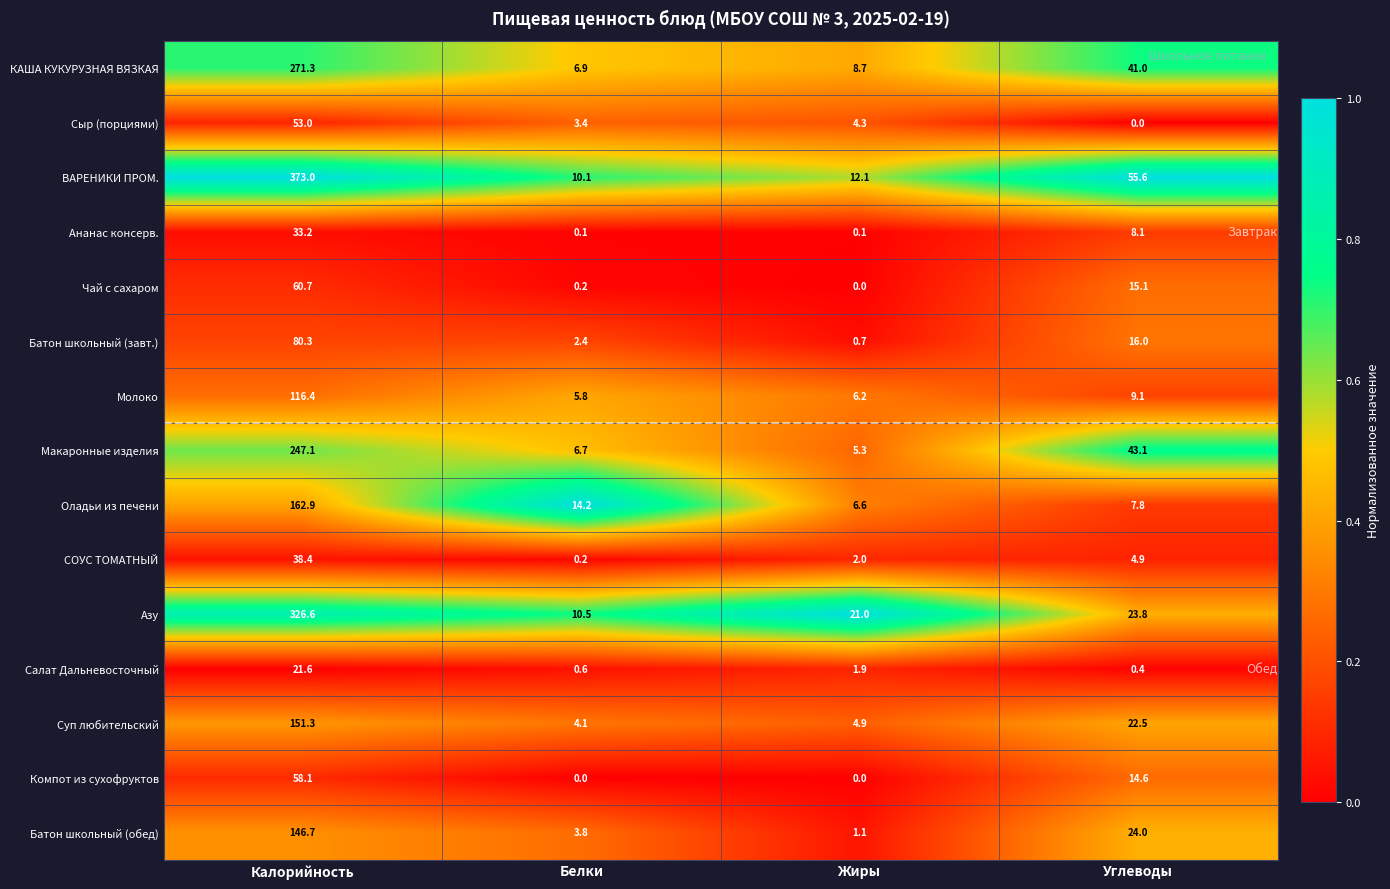

Which series changed the most between Жиры and Углеводы?

ВАРЕНИКИ ПРОМ.